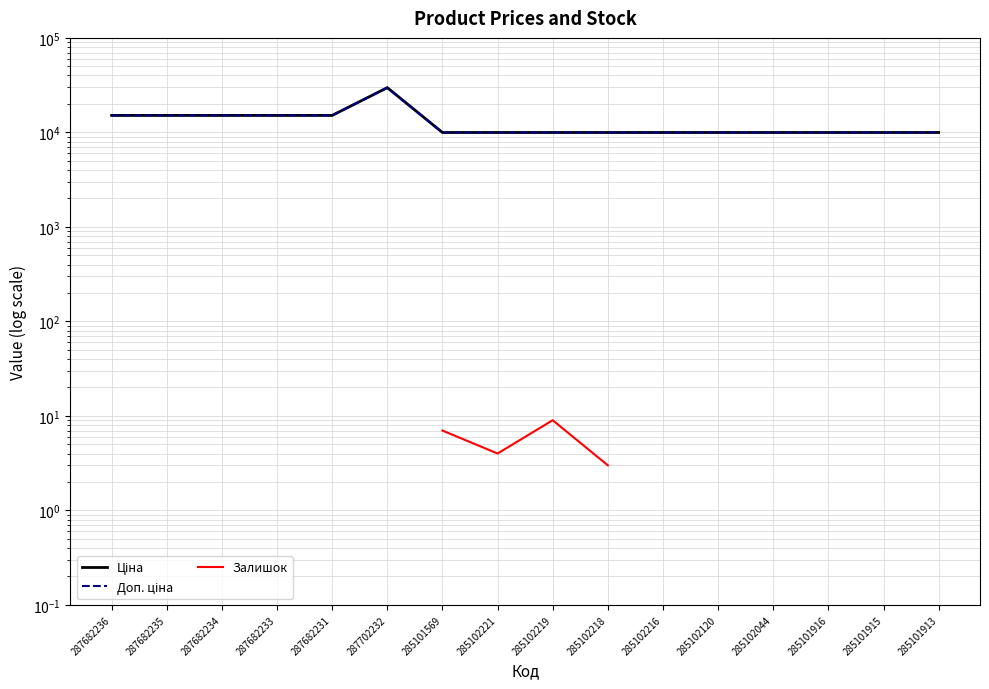

What is the average value of the Ціна series?

12818.6